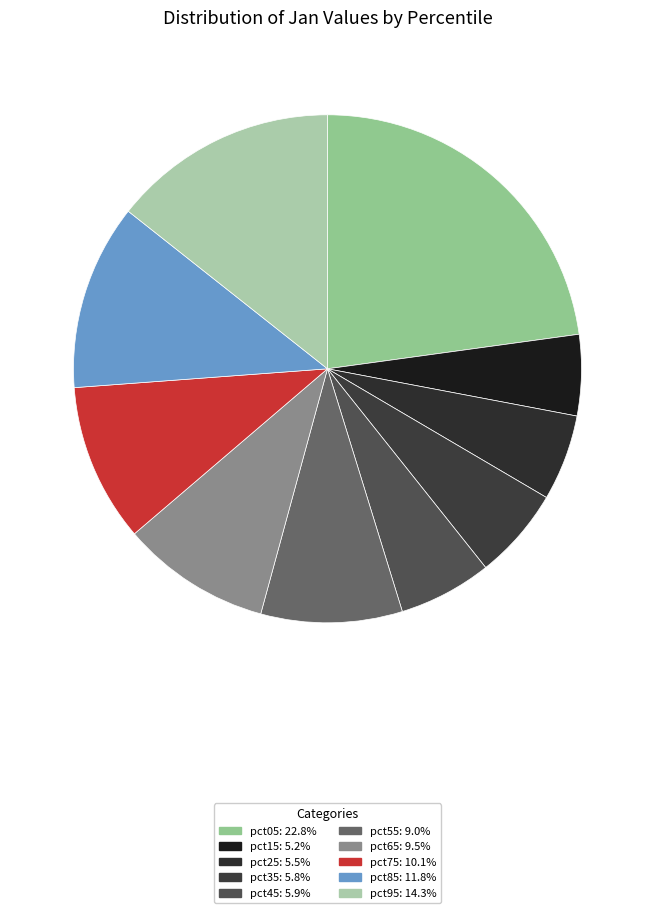

How much of the chart is everything except pct95?

85.7%